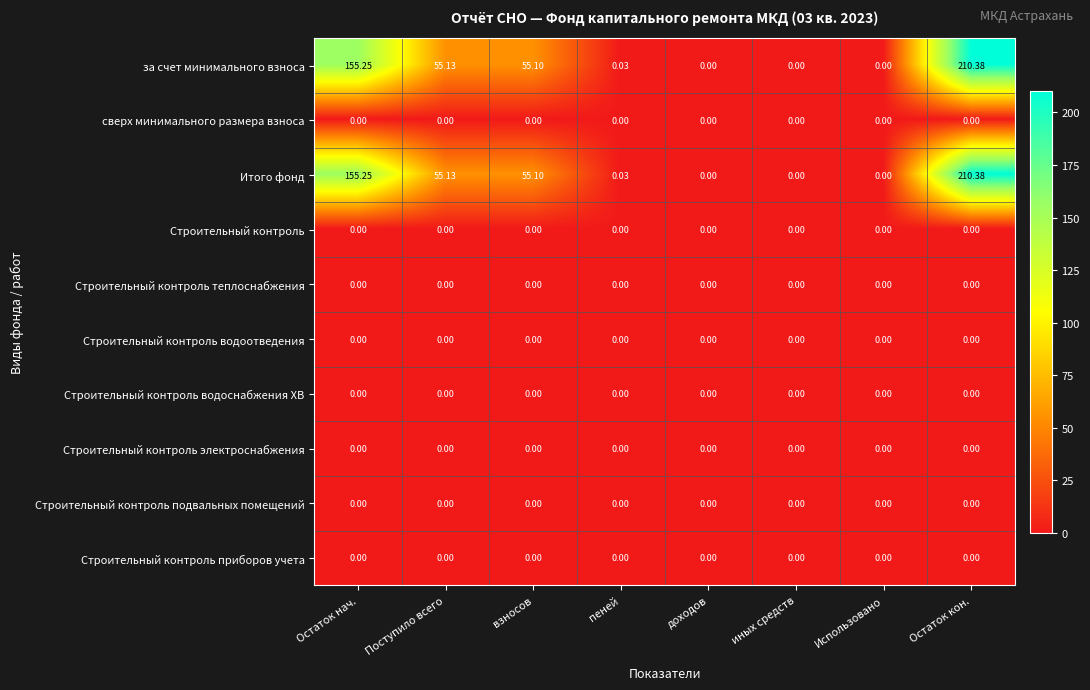

At which label does за счет минимального взноса first exceed 55?

Остаток нач.